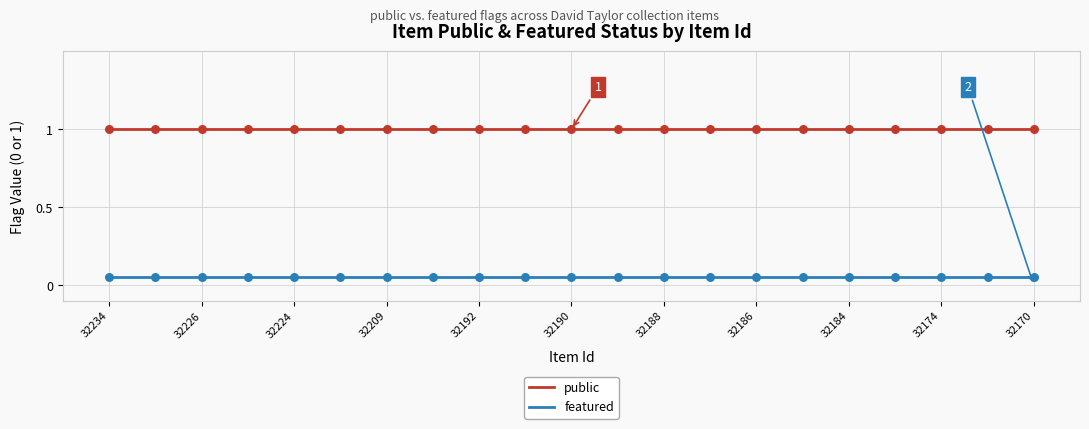

What are all the series names shown in the legend?

public, featured